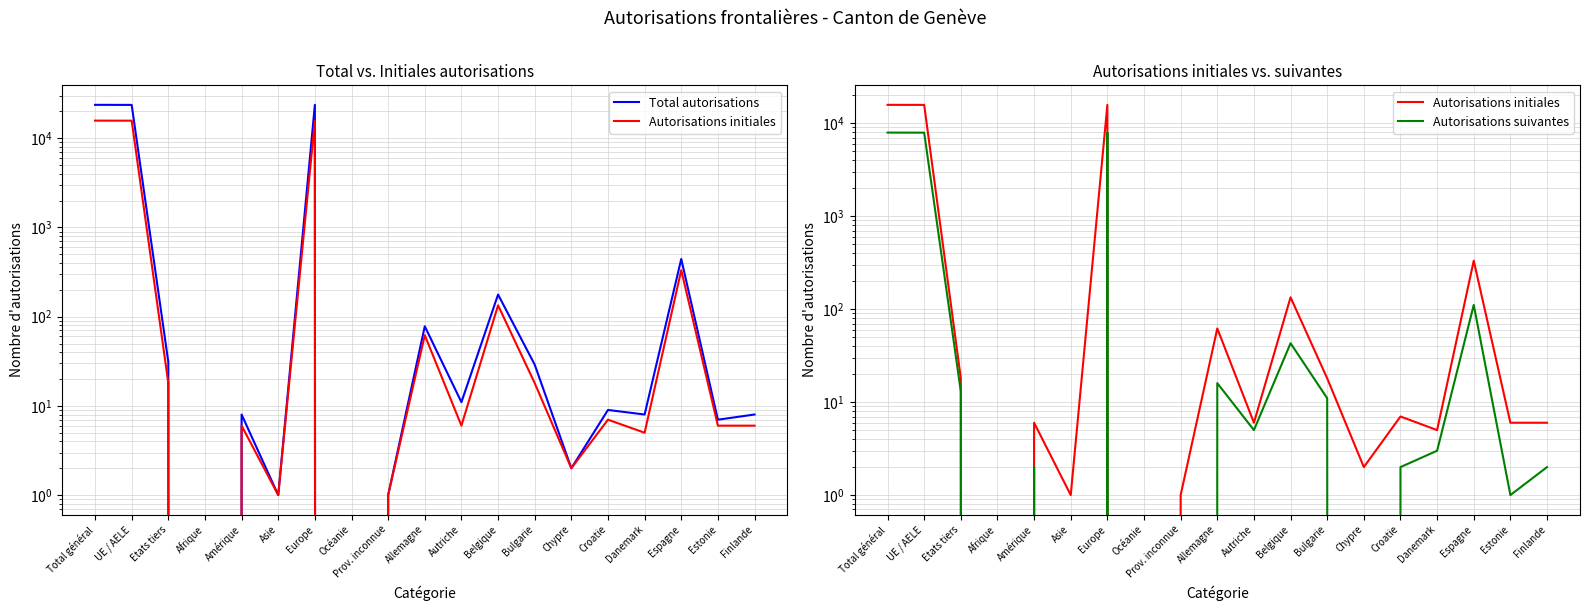

Which category has the highest value across all series?

Total général